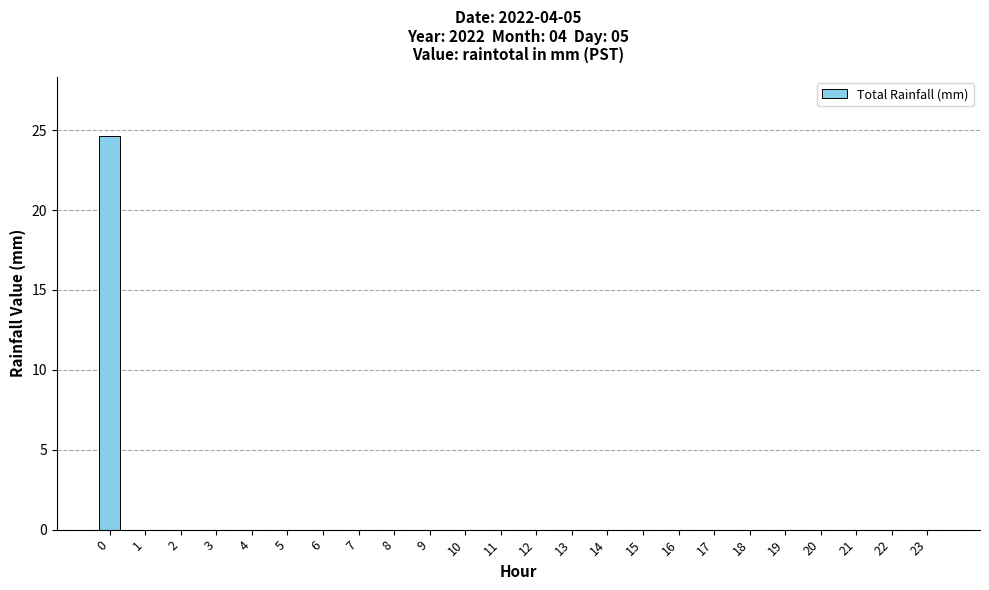

Does the chart contain stacked bars?

No